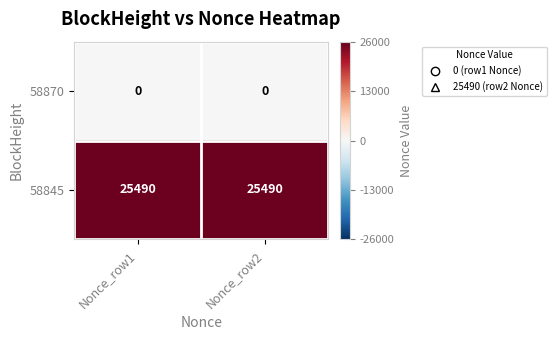

What is the maximum value for 58845?

25490